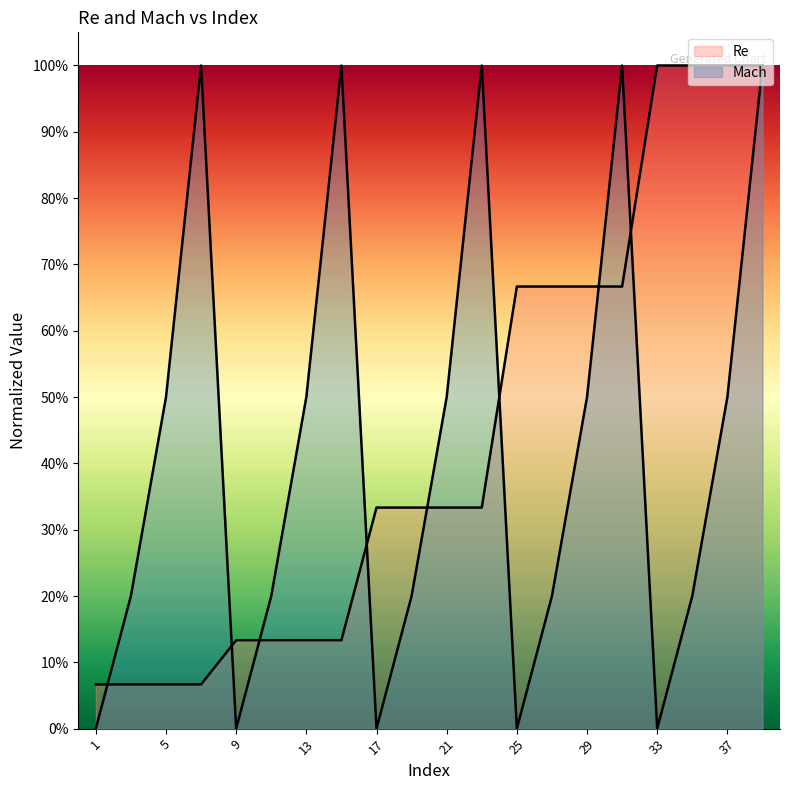

Which series has the largest total across all categories?

Re